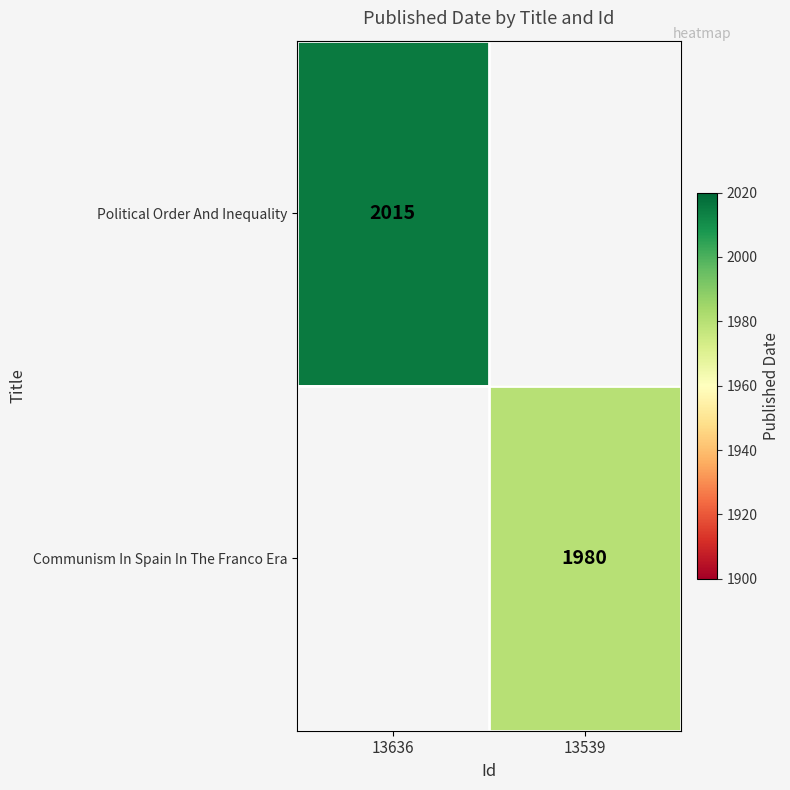

The value of Political Order And Inequality at 13636 is 2015. True or false?

True